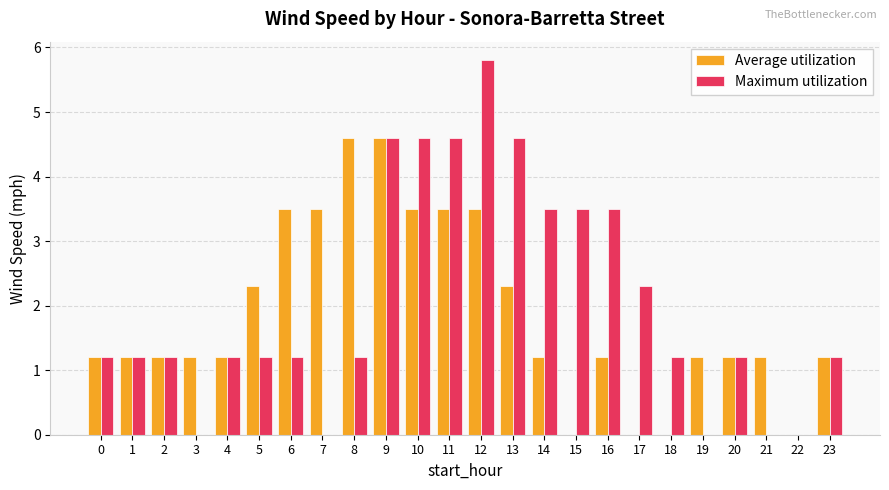

Which series has the largest range (max minus min)?

Maximum utilization